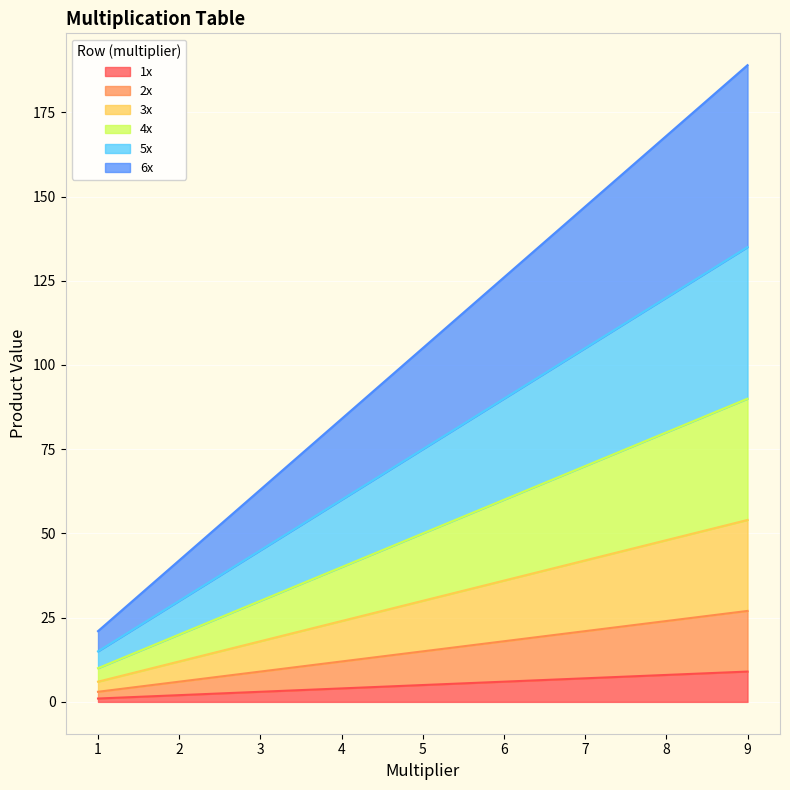

What is the difference between the highest and lowest values at 3?

60